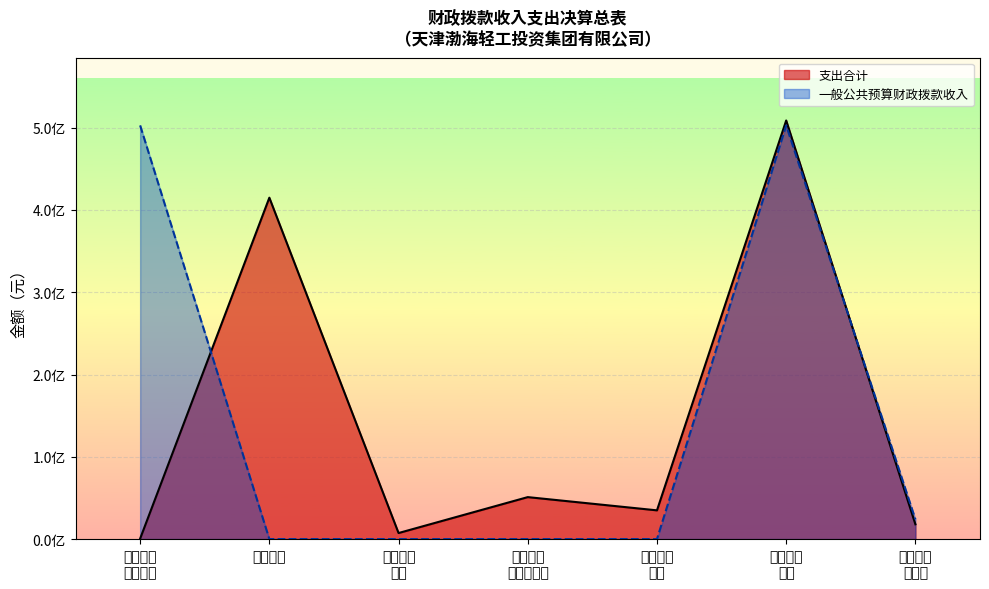

What is the difference between the maximum and minimum values in the 支出合计 series?

508771329.6